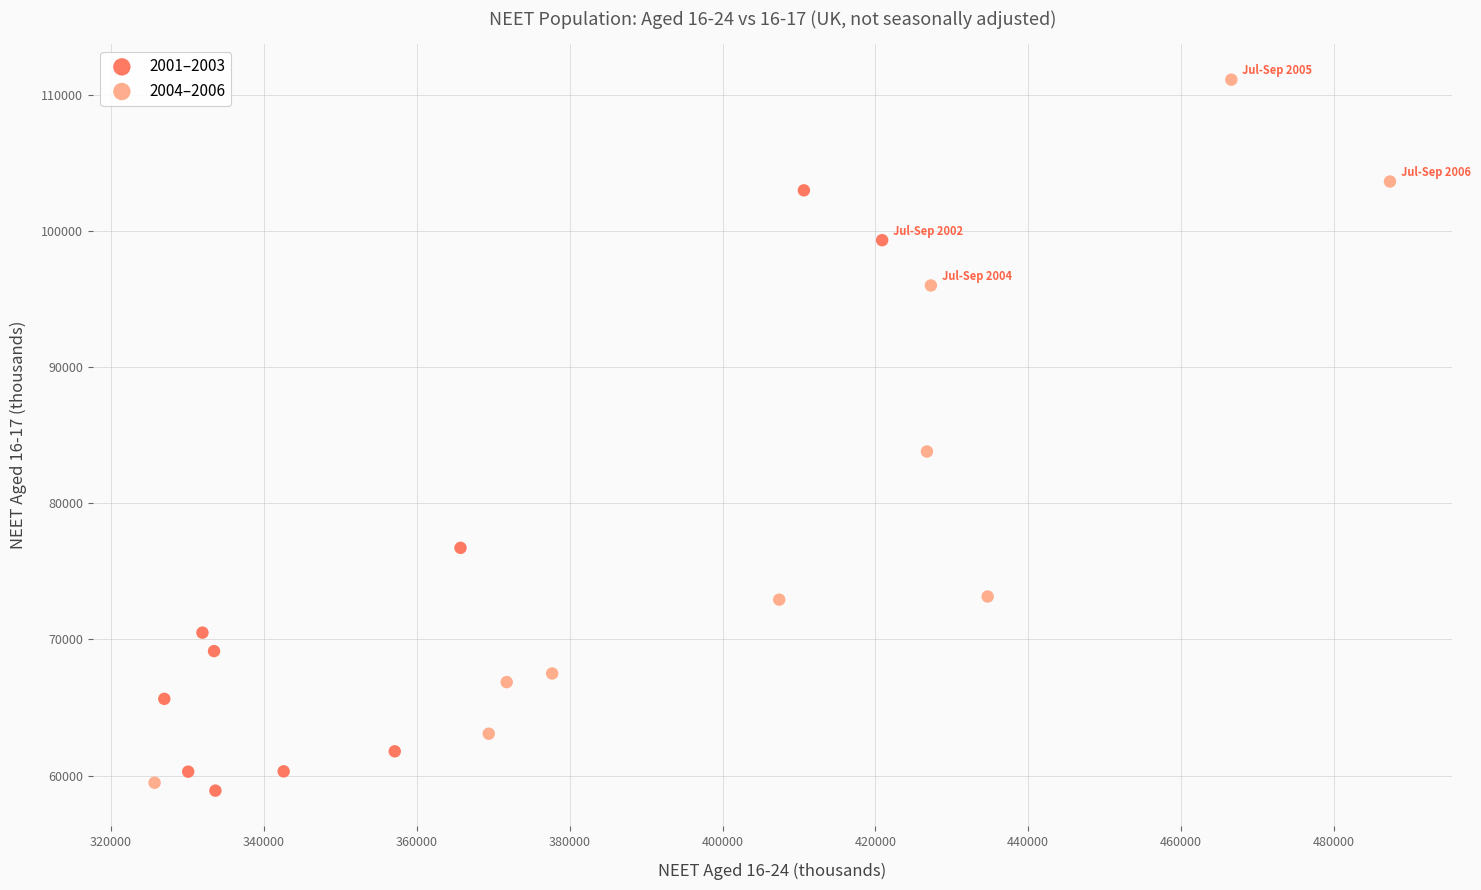

Which series has the widest spread of Y values?

2004–2006